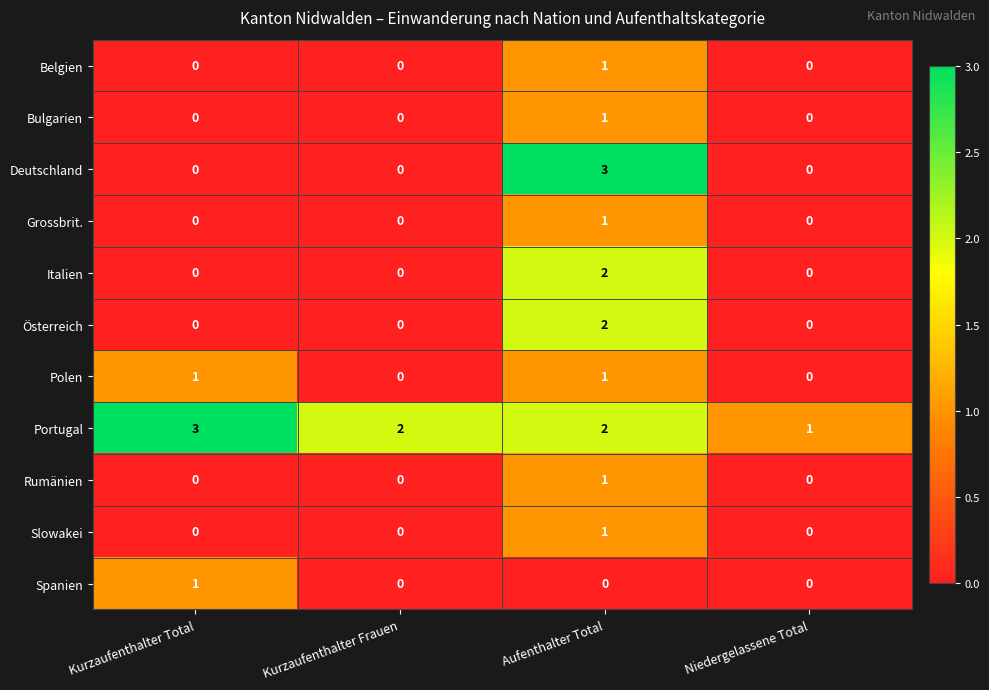

Is it true that Grossbrit. equals 0 at Aufenthalter Total?

False